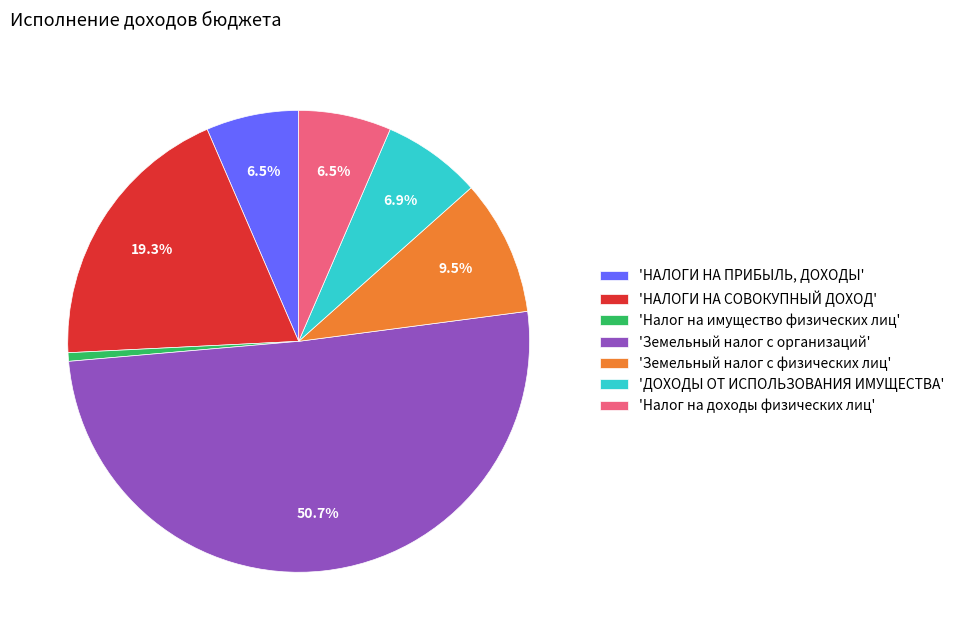

Between 'Налог на доходы физических лиц' and 'НАЛОГИ НА СОВОКУПНЫЙ ДОХОД', which is larger?

'НАЛОГИ НА СОВОКУПНЫЙ ДОХОД'